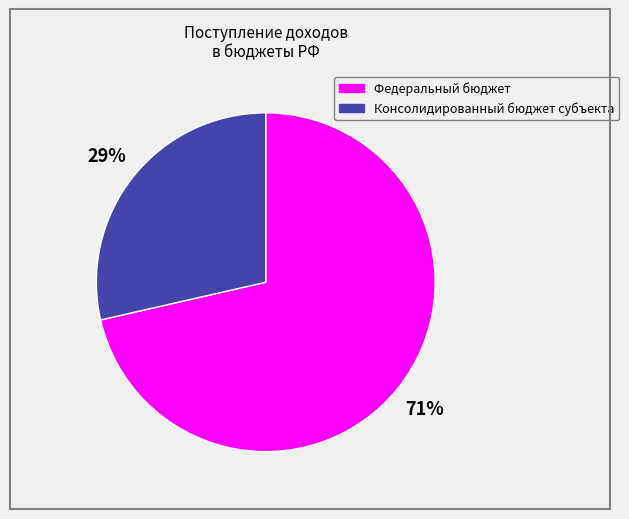

Rank the categories by value from lowest to highest.

Консолидированный бюджет субъекта, Федеральный бюджет